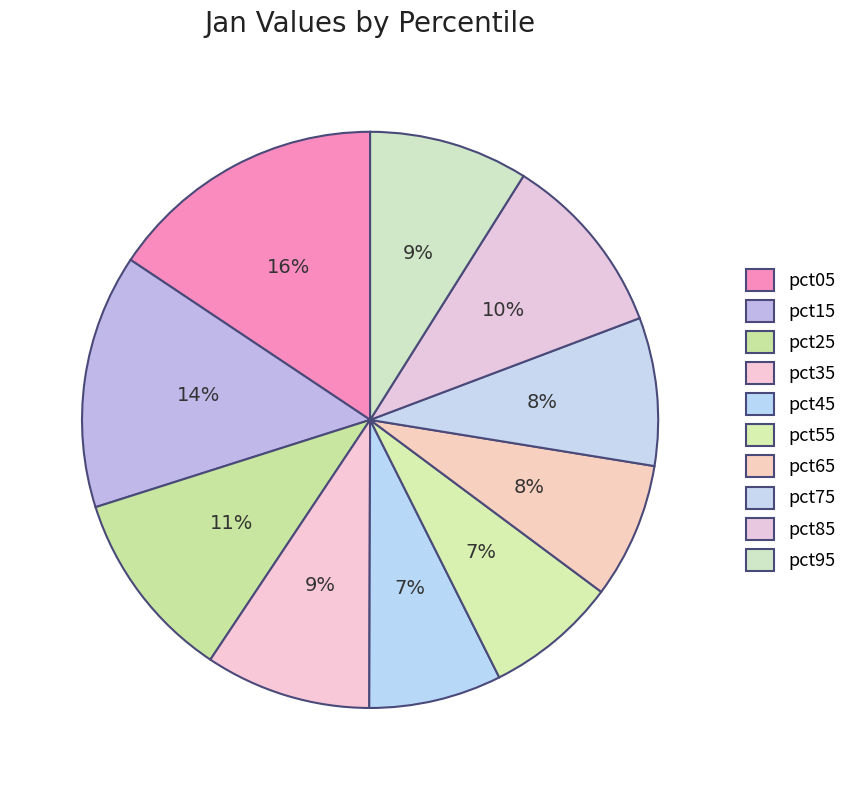

How many slices are in this pie chart?

10